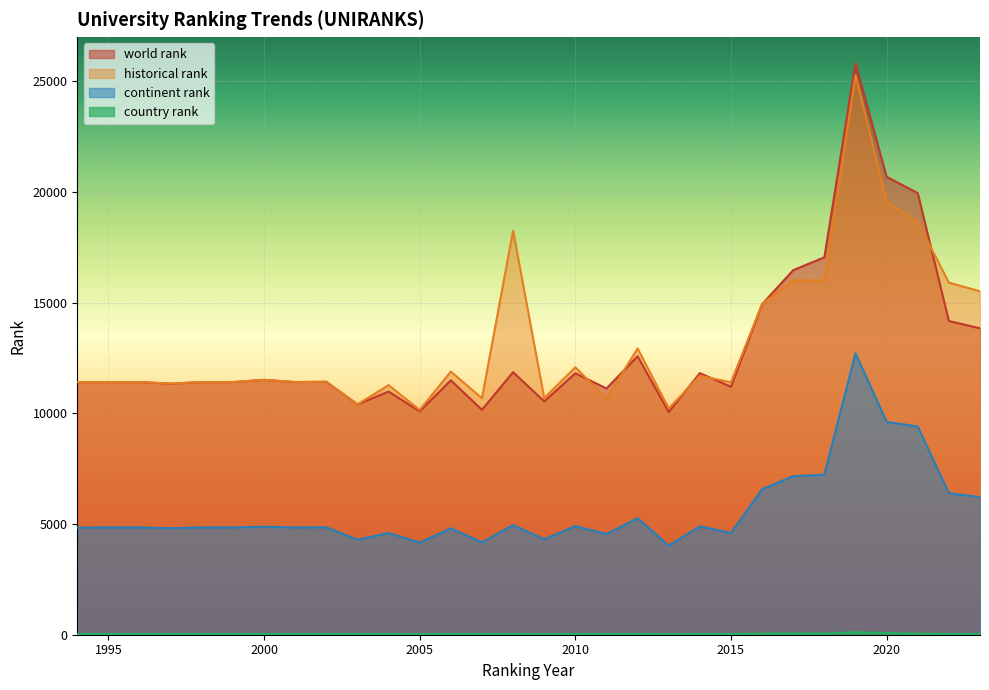

At which label is country rank closest to 69?

2017